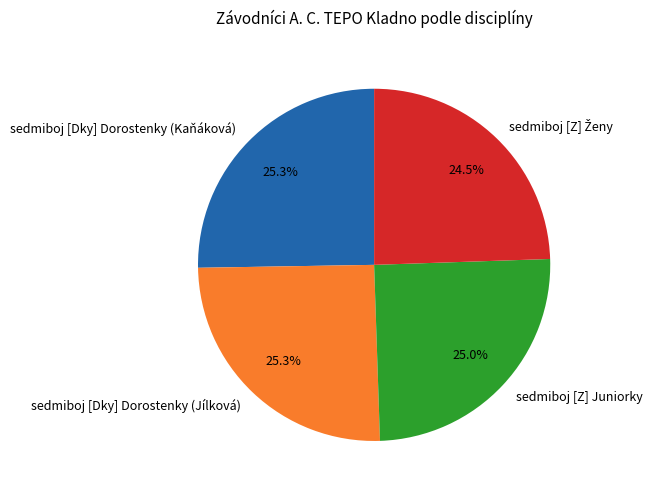

What percentage is NOT represented by sedmiboj [Dky] Dorostenky (Kaňáková)?

74.7%